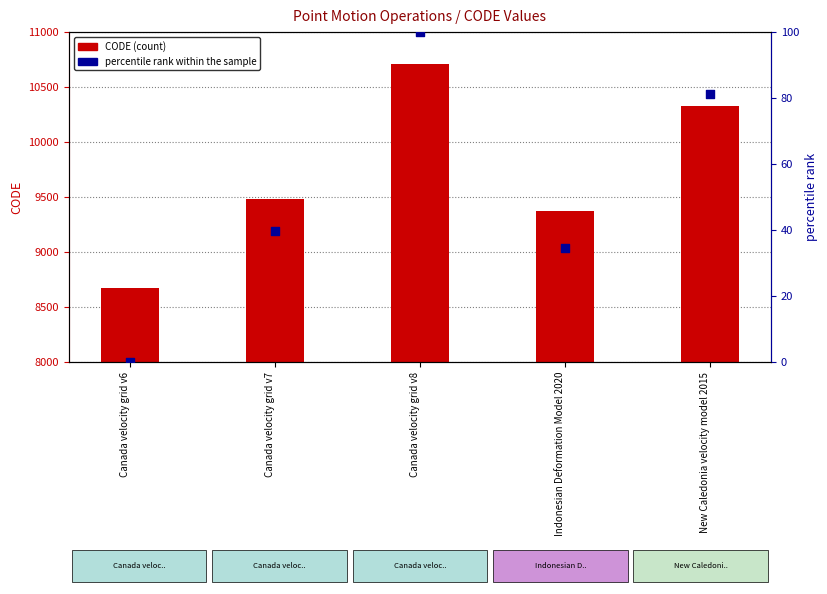

Which series has the largest total across all categories?

CODE (count)